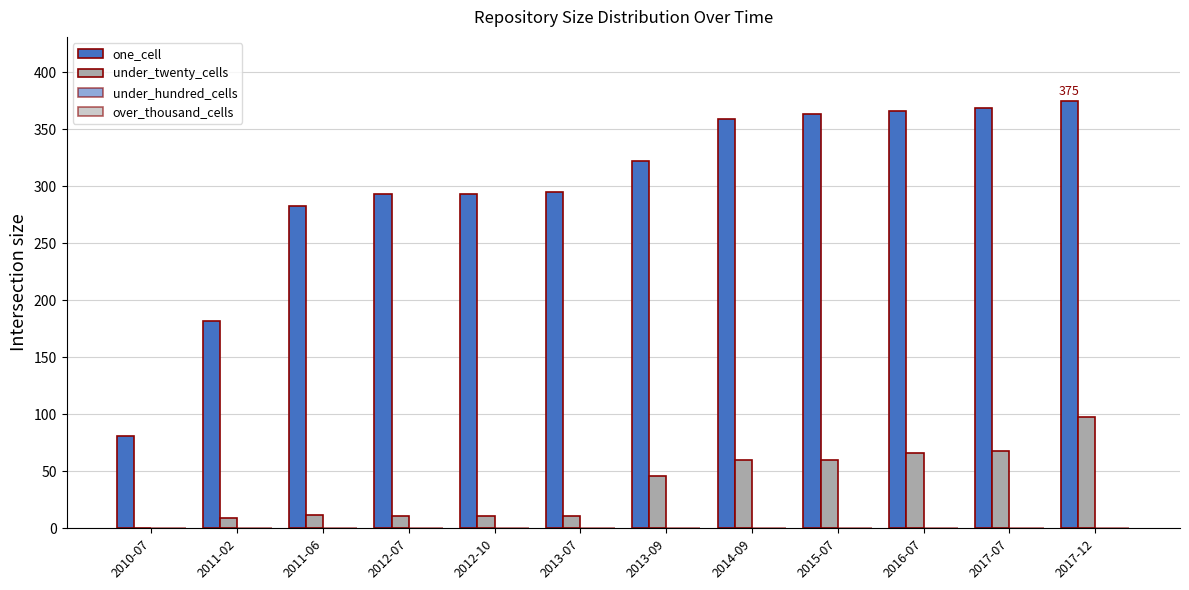

How many groups of bars are there?

12